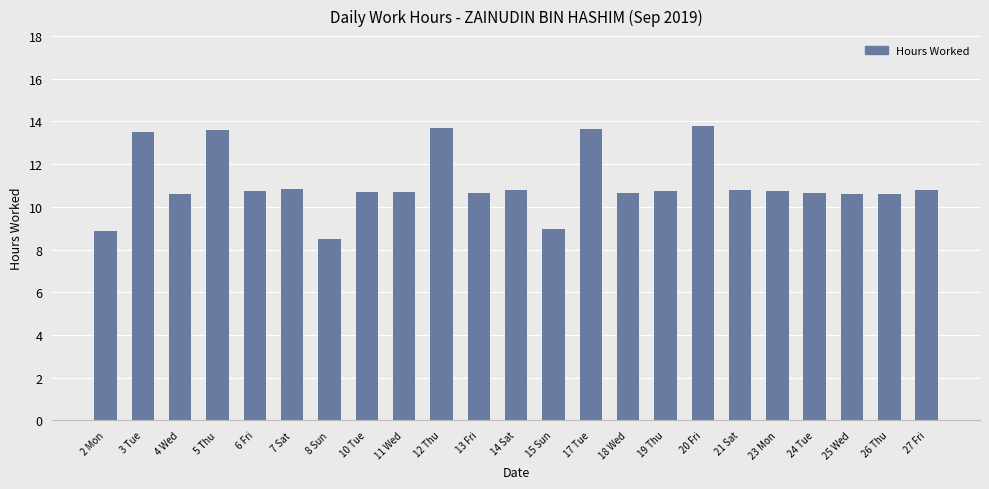

What is the approximate value at 24 Tue?

10.6